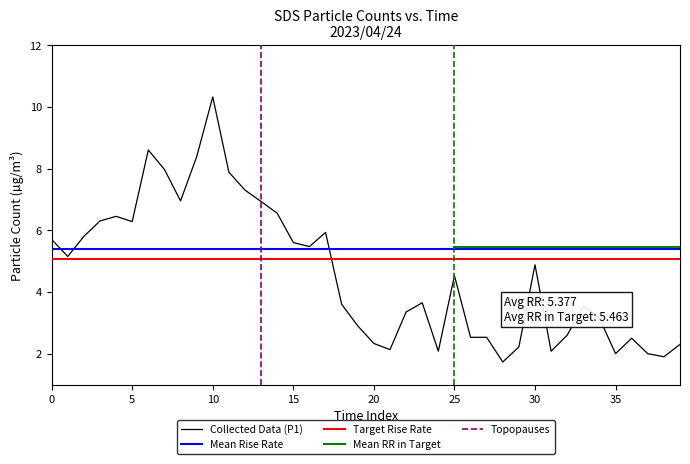

The Mean_SDS_P1 series shows 3.4 at 37. True or false?

False